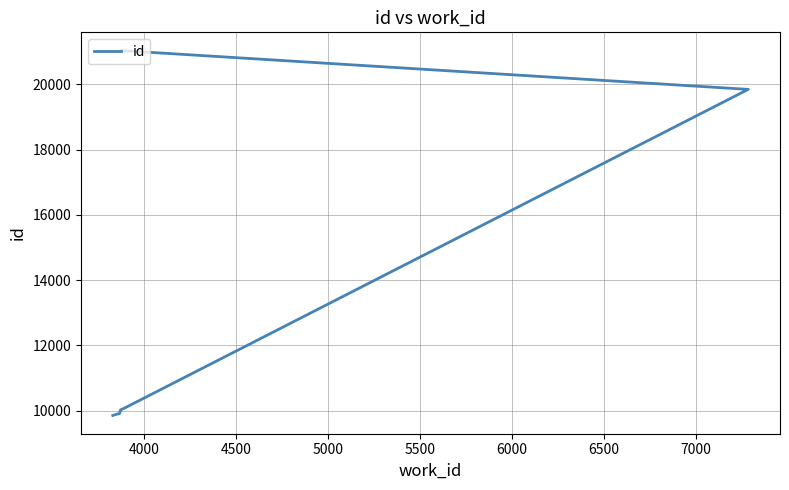

Does the chart display data point markers on the line(s)?

No